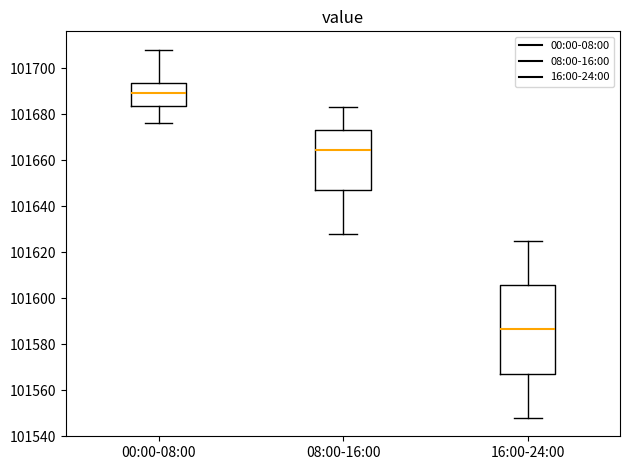

Reading left to right, read every box against the y-axis: the position of its median line, the range the box covers, and the ends of its whiskers. The values are not printed on the chart, so give them approximately, as read against the axis.

00:00-08:00: median 101690, box 101684 to 101694, whiskers 101676 to 101708
08:00-16:00: median 101664, box 101648 to 101674, whiskers 101628 to 101684
16:00-24:00: median 101586, box 101568 to 101606, whiskers 101548 to 101626